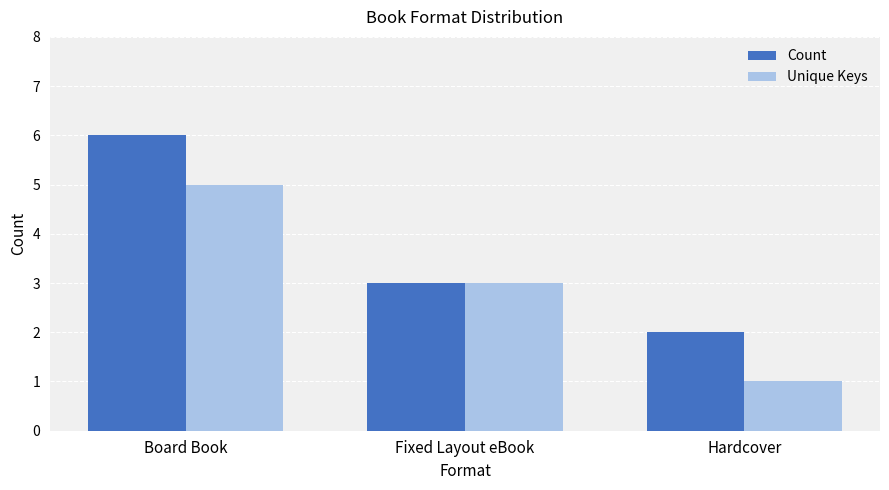

Reading left to right, list all the values displayed in this chart.

Count: Board Book=6	Fixed Layout eBook=3	Hardcover=2
Unique Keys: Board Book=5	Fixed Layout eBook=3	Hardcover=1